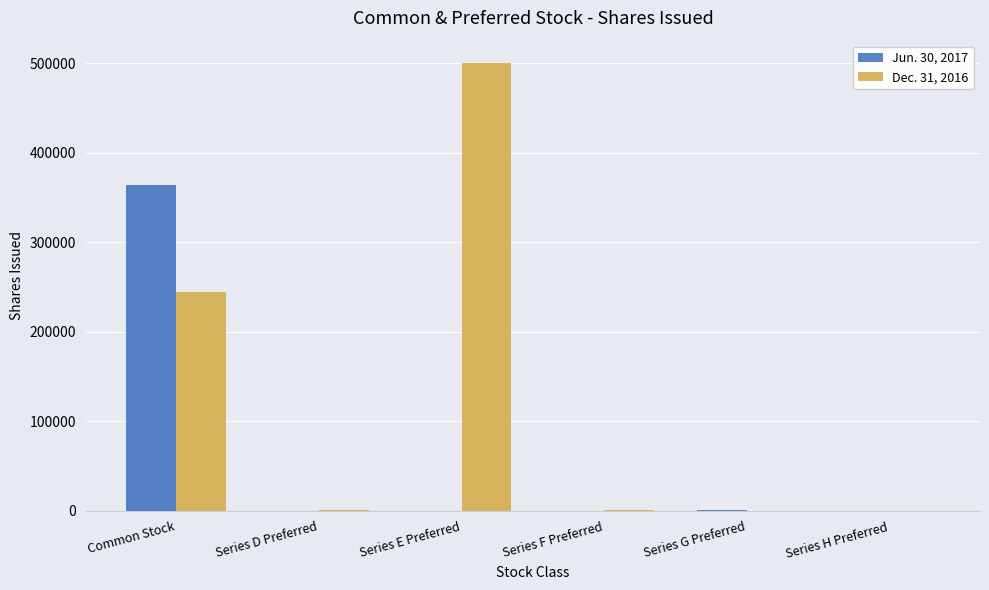

How many groups of bars are there?

6